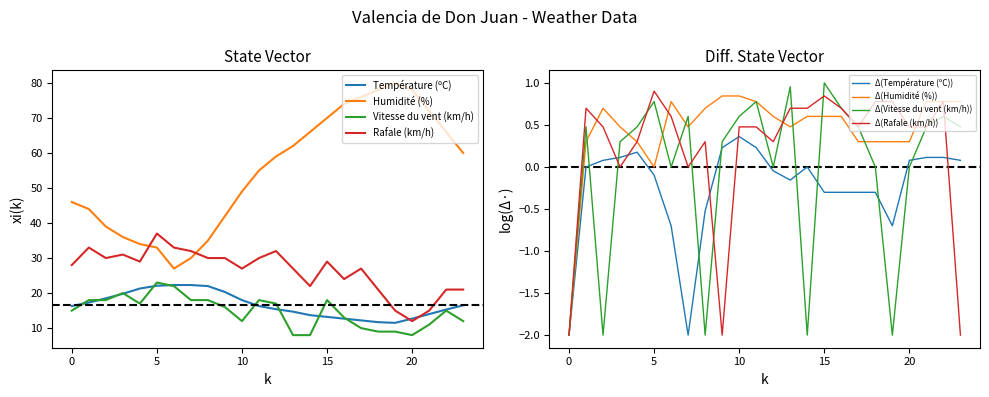

In Vitesse du vent (km/h), how many points are higher than both neighbors (excluding endpoints)?

5